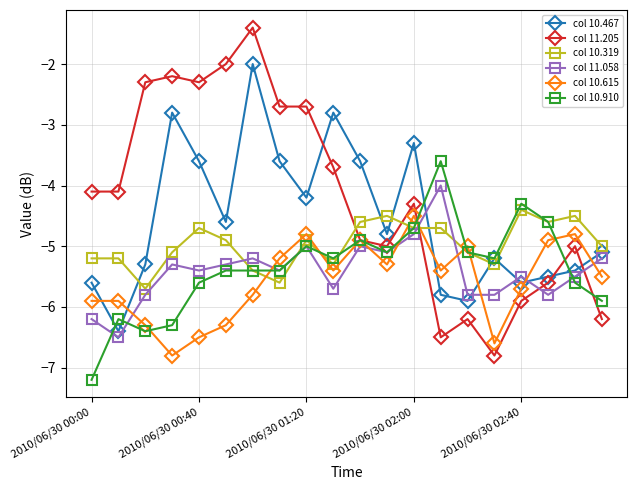

Which series ends up on top after the final intersection of col 11.058 and col 10.615?

col 11.058